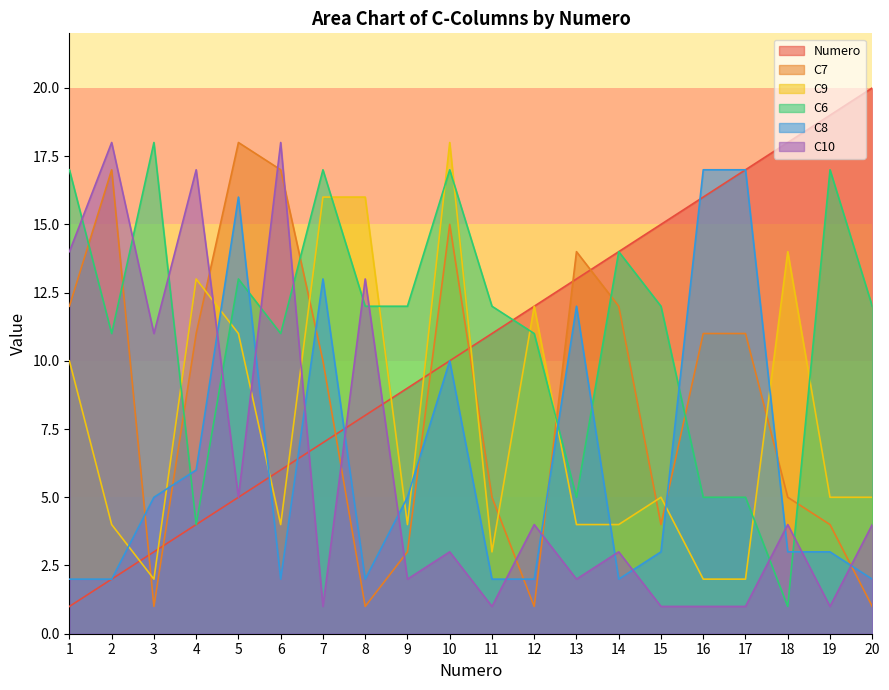

What is the sum of all C8 values?

126